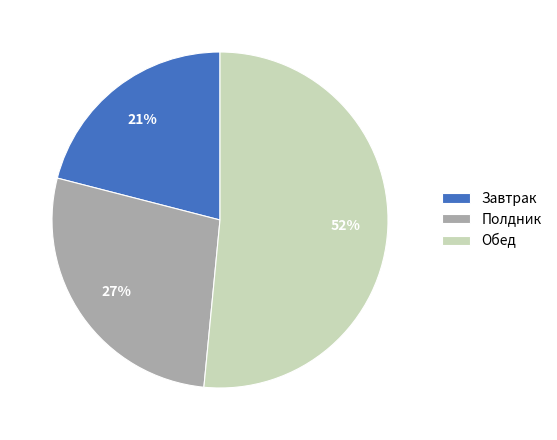

Which slice is the largest?

Обед